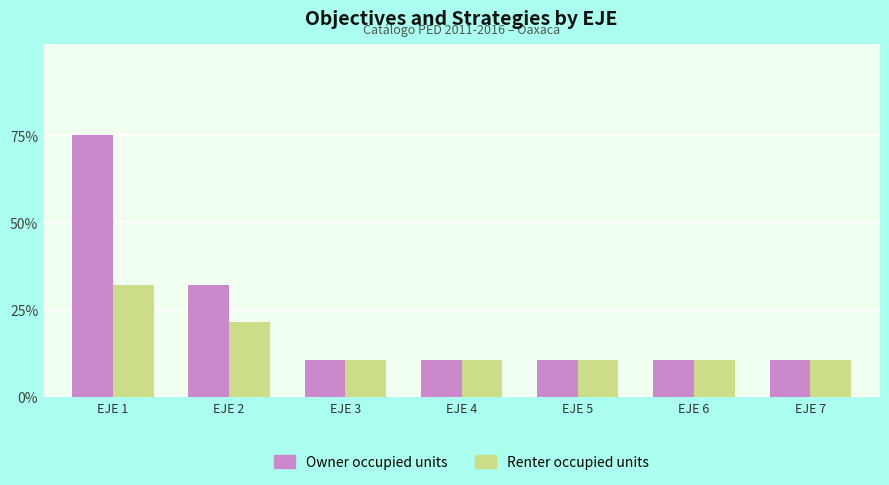

Between EJE 3 and EJE 1, which is larger?

EJE 1